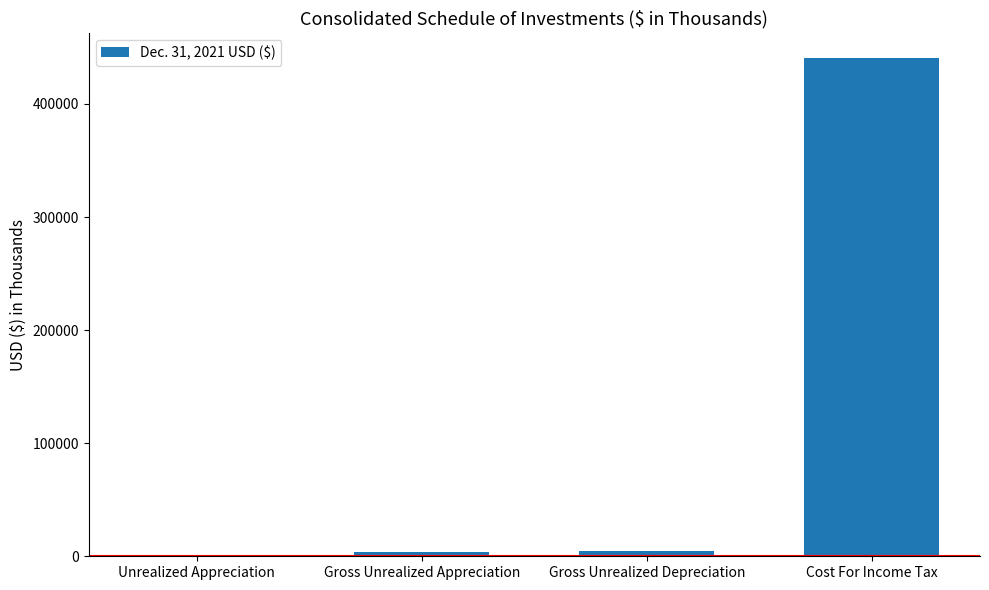

What is the maximum value shown in the chart?

440870